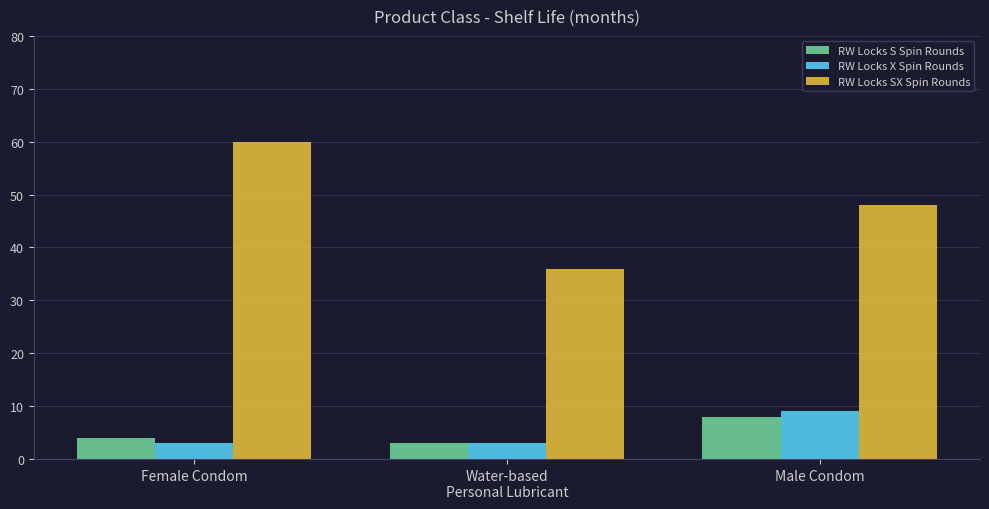

What is the label of the 3rd bar from the right?

Female Condom